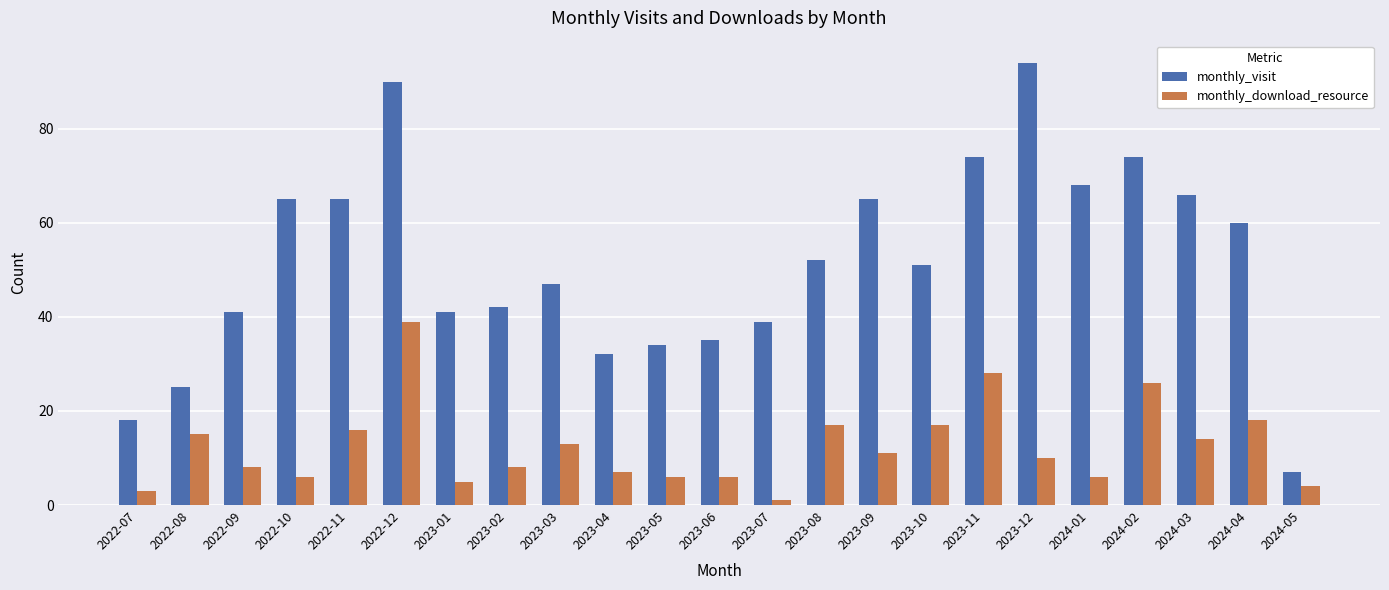

Between 2022-10 and 2024-04, which series saw the biggest shift?

monthly_download_resource